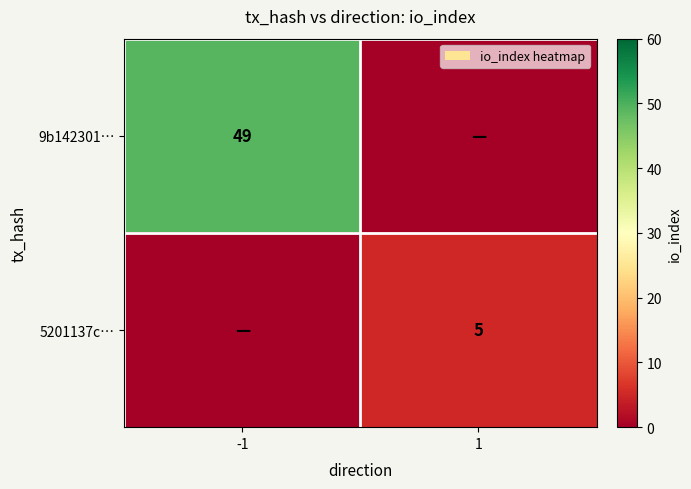

How many categories are shown in the chart?

2